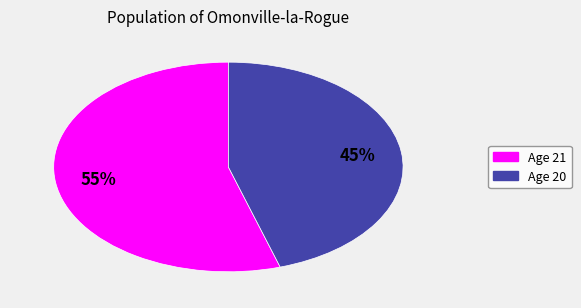

How many segments does this pie chart have?

2